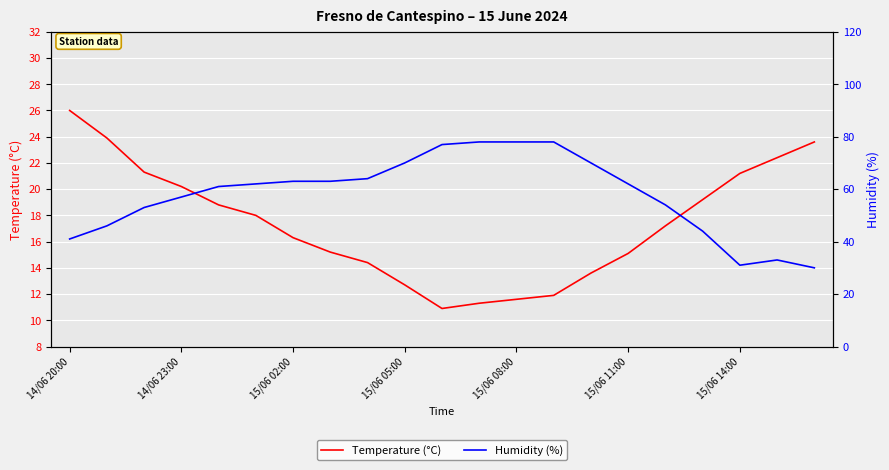

True or false: Temperature (°C) has a value of 42.1 at 14/06 20:00.

False